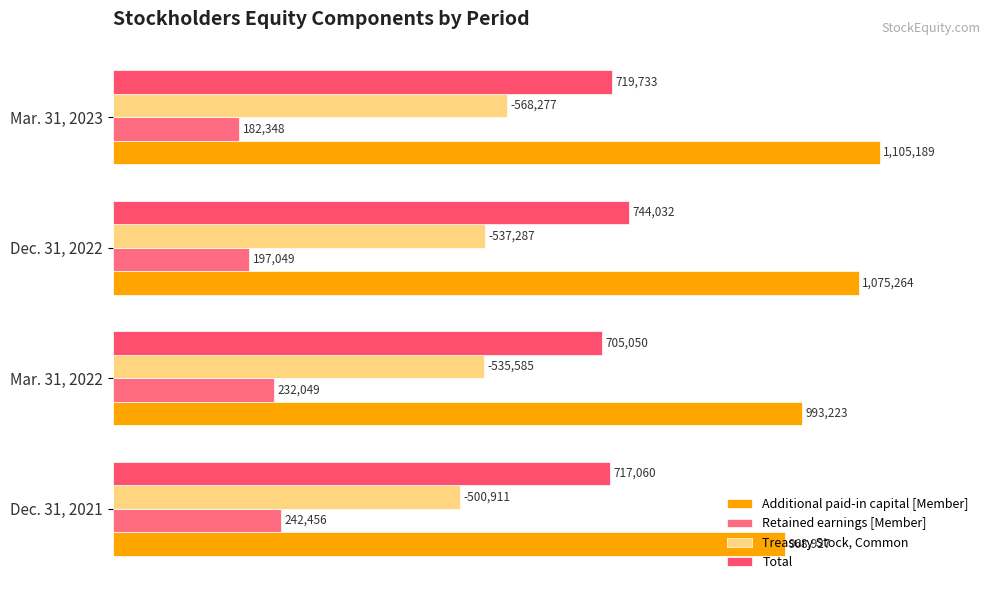

What is the value of the Retained earnings [Member] bar at the 1st from the left?

242456